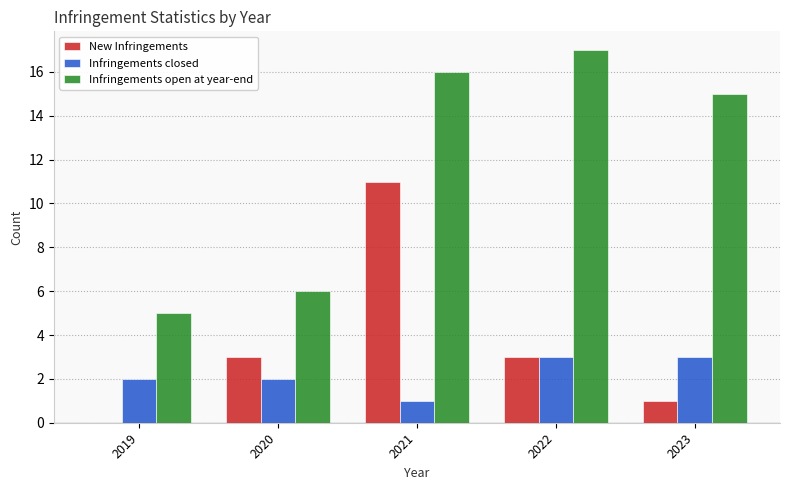

What are all the series names shown in the legend?

New Infringements, Infringements closed, Infringements open at year-end